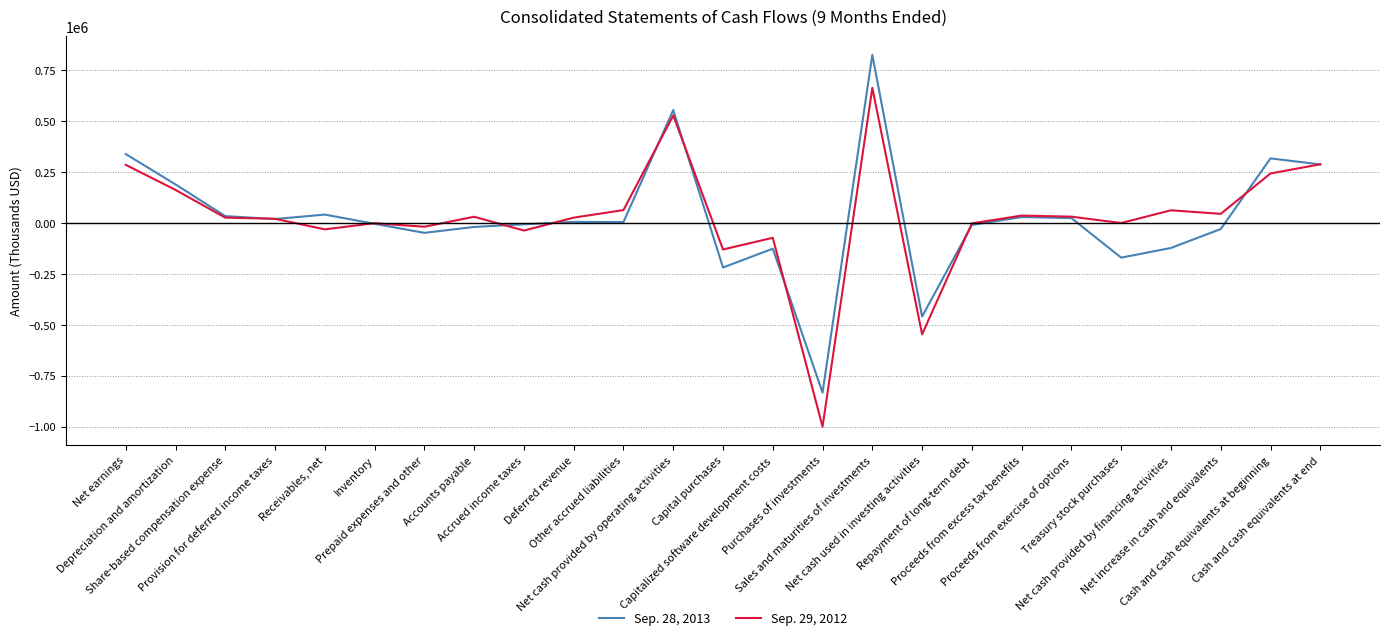

How many categories are shown in the chart?

25